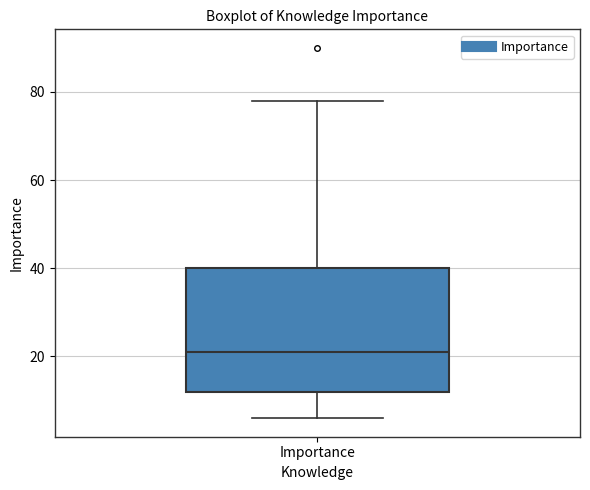

Where is the upper edge of the box for Importance on the y-axis? The values are not printed on the chart, so give them approximately, as read against the axis.

40